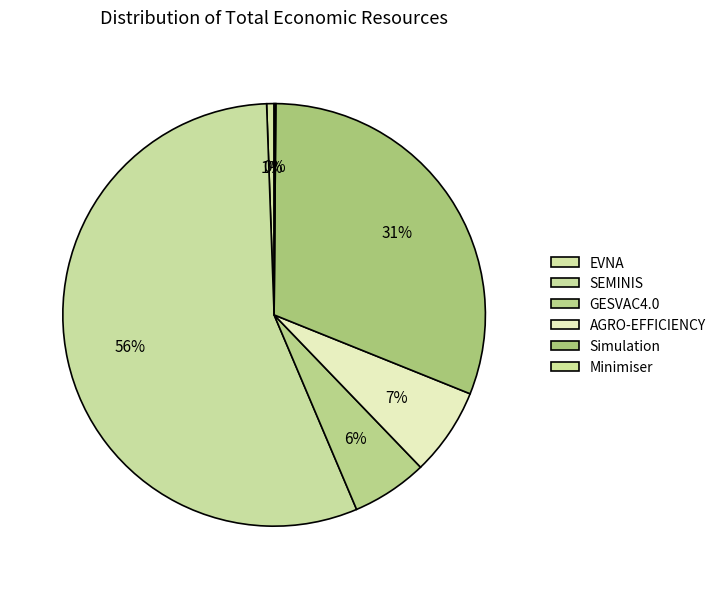

Rank the categories by value from highest to lowest.

SEMINIS, Simulation, AGRO-EFFICIENCY, GESVAC4.0, EVNA, Minimiser